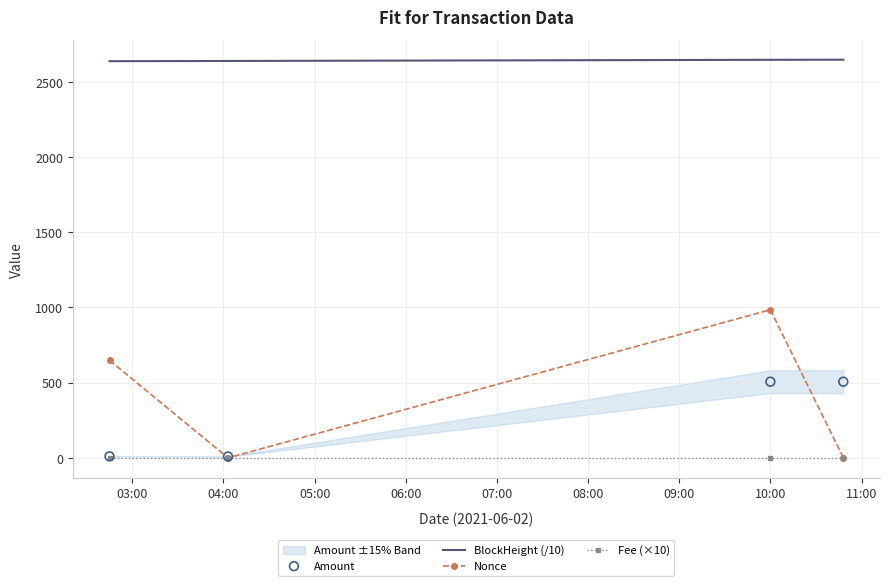

Which series has the widest spread of Y values?

Nonce